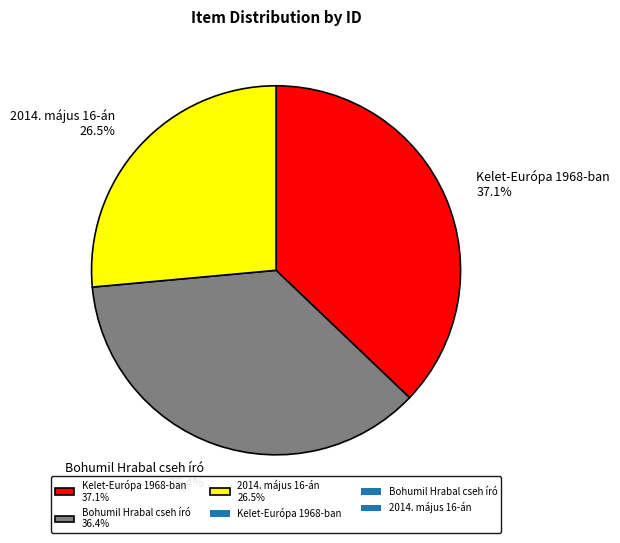

Which category has the smallest portion of the pie?

2014. május 16-án